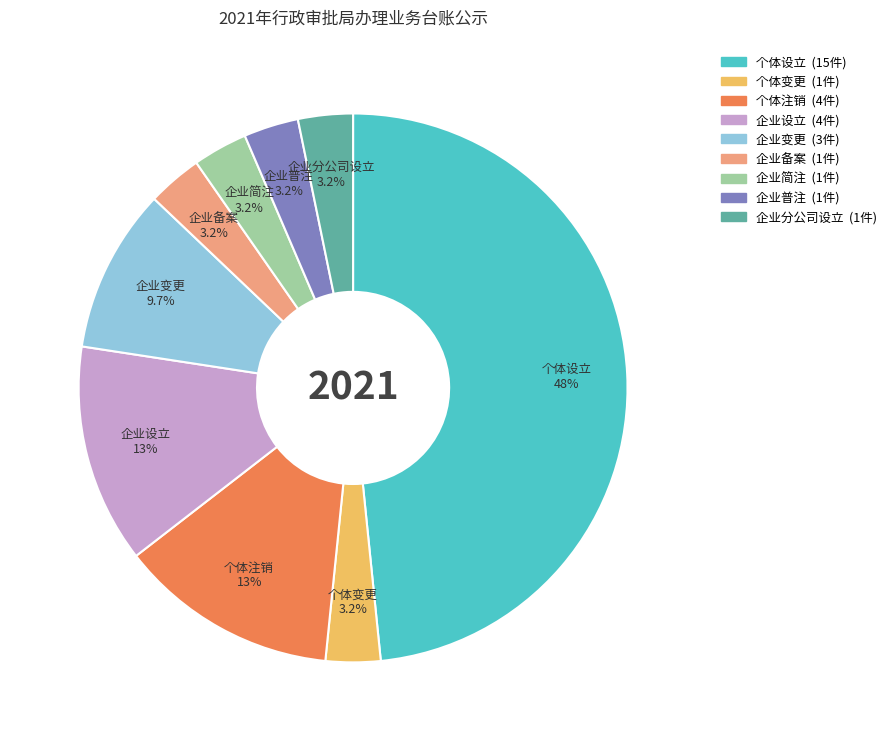

Do 企业备案 and 个体注销 together represent more than half of the pie?

No